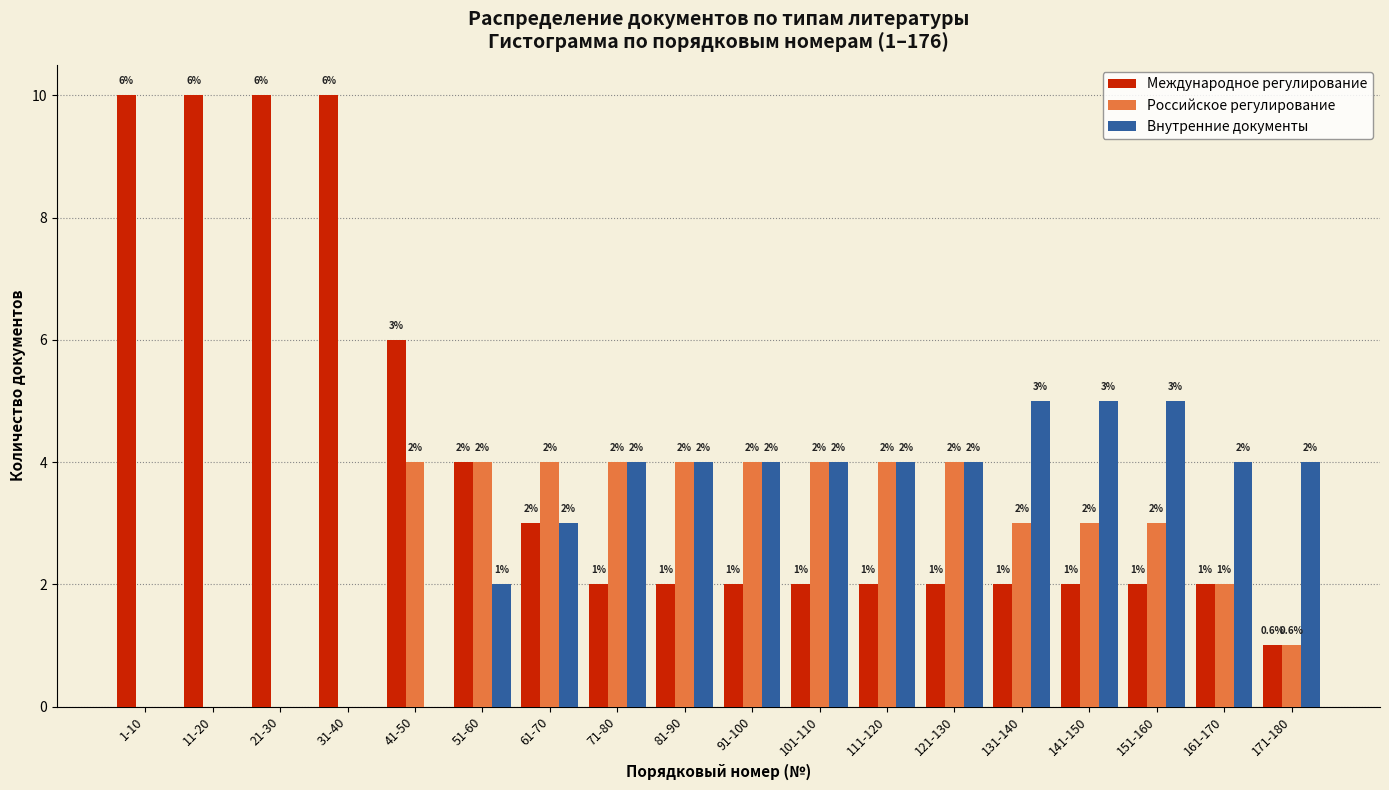

Reading right to left, transcribe all the data shown in this chart.

Международное регулирование: 171-180=1	161-170=2	151-160=2	141-150=2	131-140=2	121-130=2	111-120=2	101-110=2	91-100=2	81-90=2	71-80=2	61-70=3	51-60=4	41-50=6	31-40=10	21-30=10	11-20=10	1-10=10
Российское регулирование: 171-180=1	161-170=2	151-160=3	141-150=3	131-140=3	121-130=4	111-120=4	101-110=4	91-100=4	81-90=4	71-80=4	61-70=4	51-60=4	41-50=4	31-40=0	21-30=0	11-20=0	1-10=0
Внутренние документы: 171-180=4	161-170=4	151-160=5	141-150=5	131-140=5	121-130=4	111-120=4	101-110=4	91-100=4	81-90=4	71-80=4	61-70=3	51-60=2	41-50=0	31-40=0	21-30=0	11-20=0	1-10=0